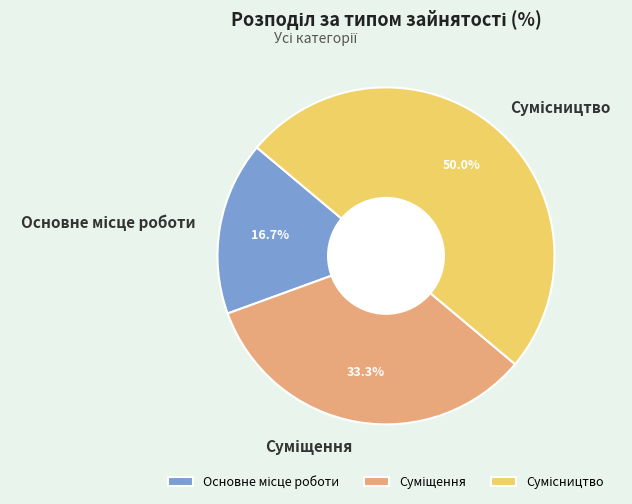

What percentage is the Основне місце роботи slice, to the nearest percent?

17%